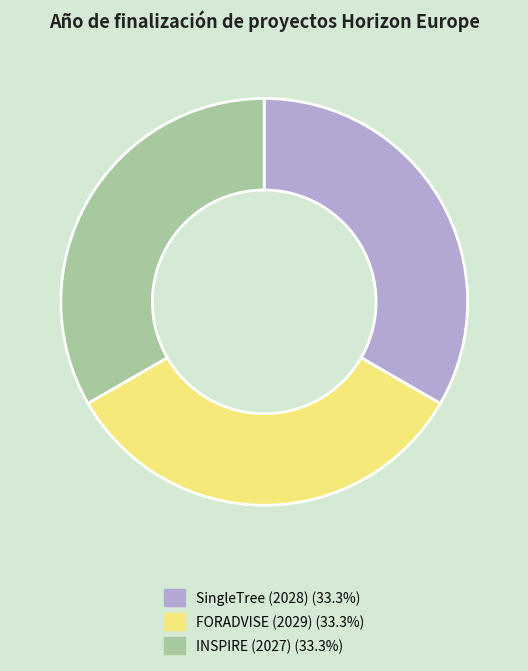

Approximately how many times larger is the value at SingleTree (2028) compared to FORADVISE (2029)?

1.0